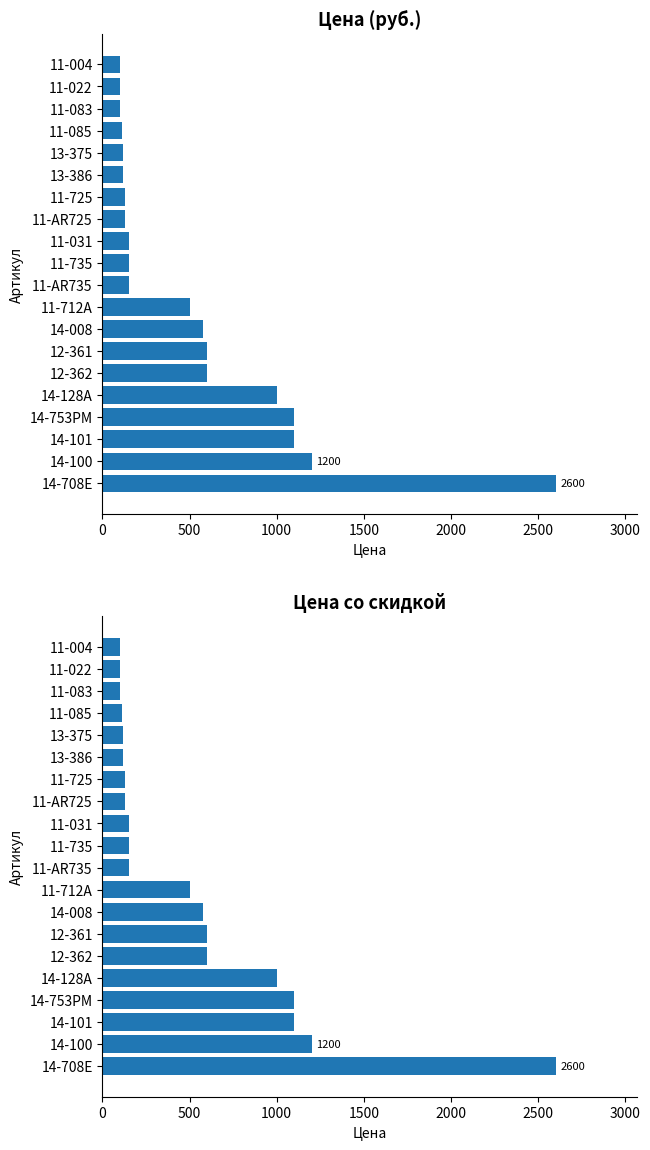

Reading left to right, transcribe all the data shown in this chart.

Цена (руб.): 2600	1200	1100	1100	1000	600	600	580	500	150	150	150	130	130	120	120	110	100	100	100
Цена со скидкой: 2600	1200	1100	1100	1000	600	600	580	500	150	150	150	130	130	120	120	110	100	100	100